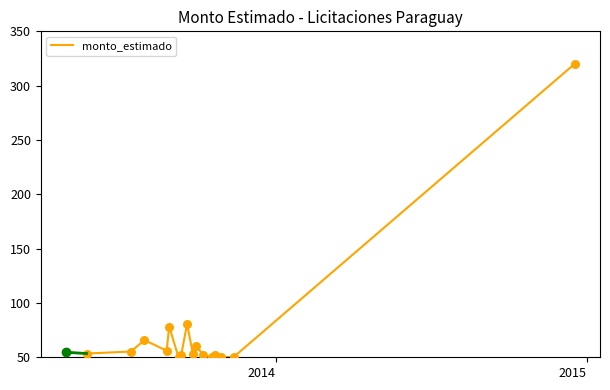

What is the minimum value shown in the chart?

50.0